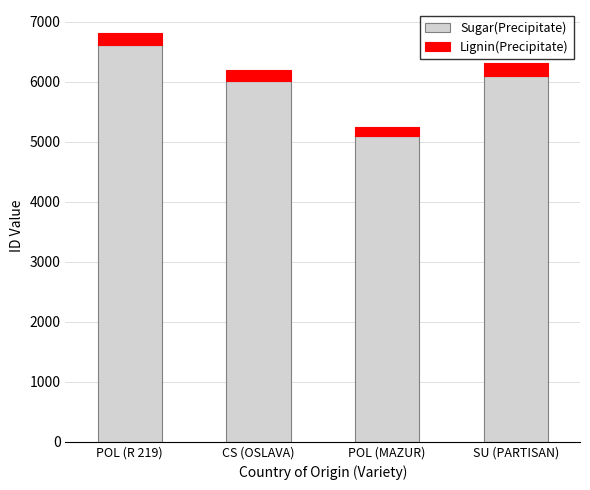

What are all the series names shown in the legend?

Sugar(Precipitate), Lignin(Precipitate)